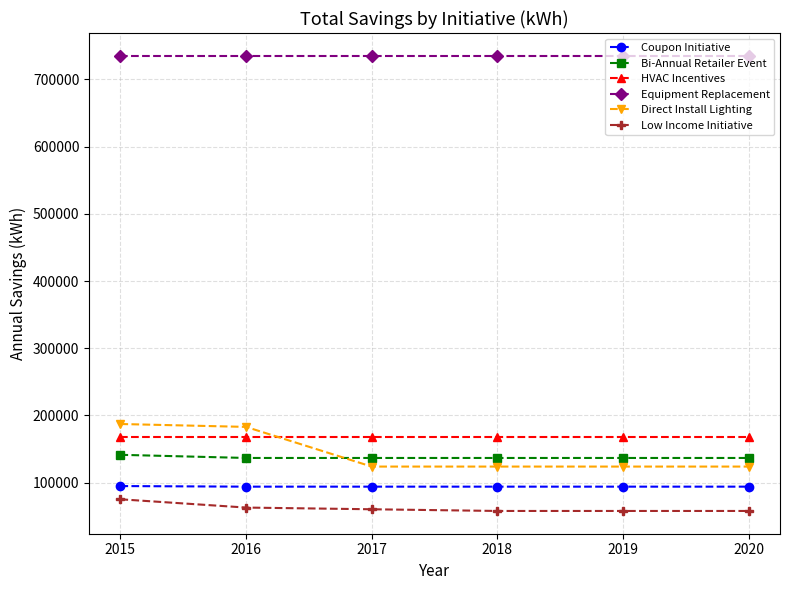

What are all the series names shown in the legend?

Coupon Initiative, Bi-Annual Retailer Event, HVAC Incentives, Equipment Replacement, Direct Install Lighting, Low Income Initiative